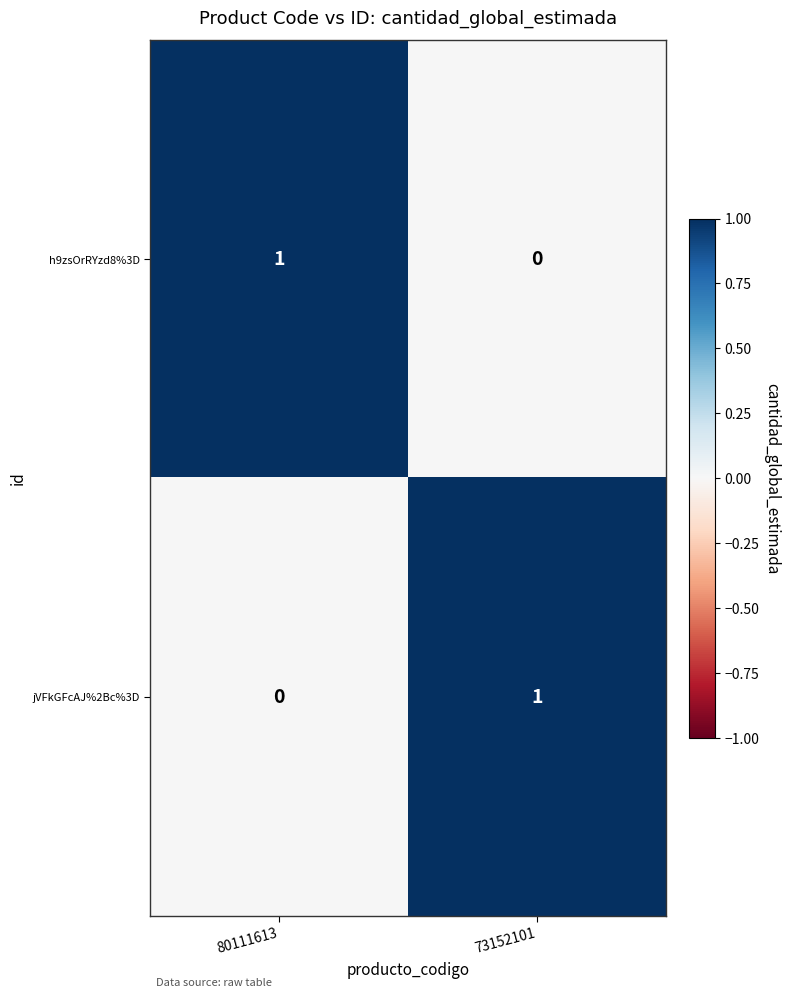

True or false: jVFkGFcAJ%2Bc%3D has a value of 1 at 73152101.

True